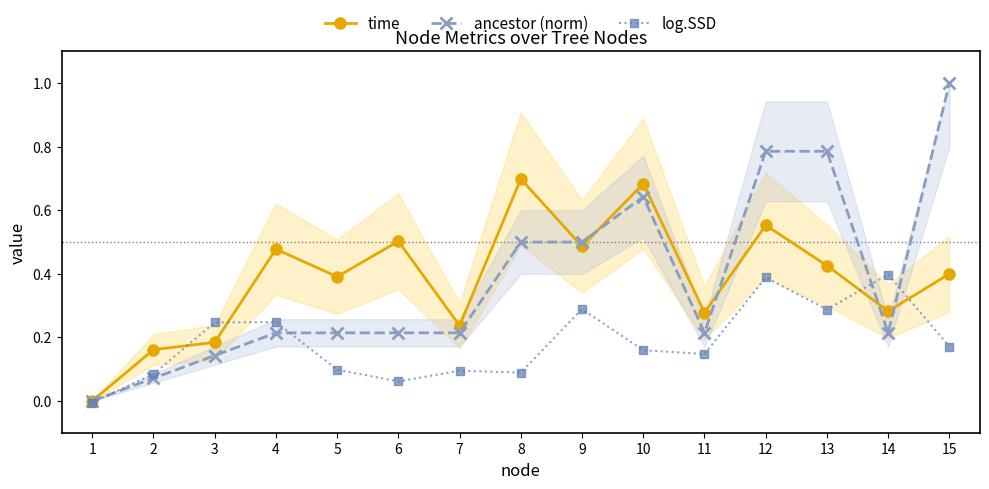

What is the highest value of the ancestor (norm) series?

1.0